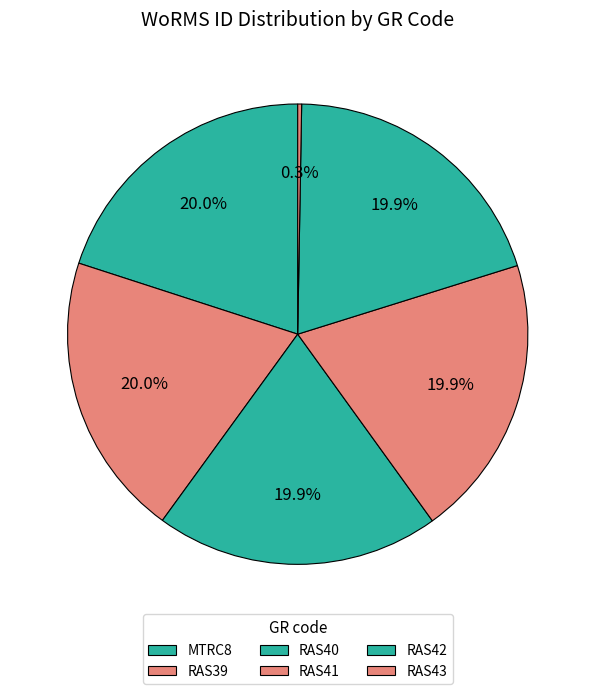

Count the number of slices in the pie.

6